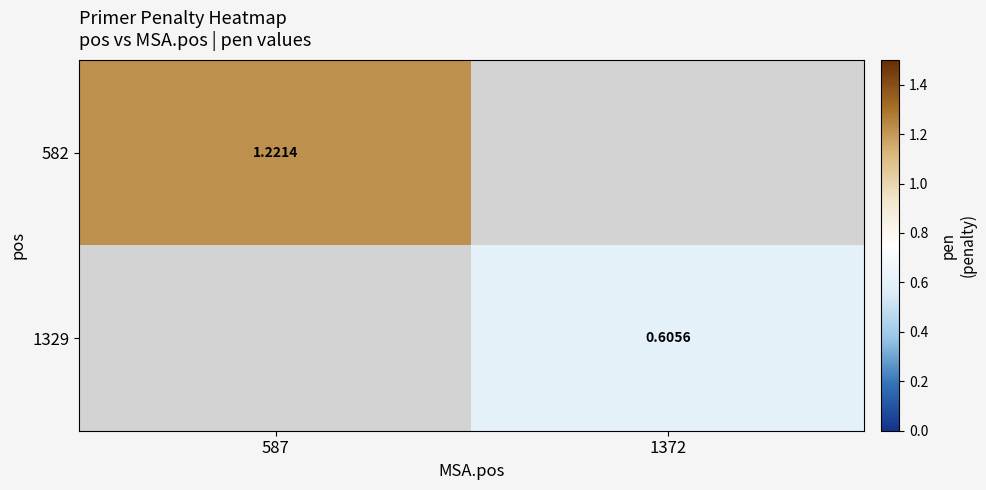

True or false: 1329 has a value of 0.6 at 1372.

True